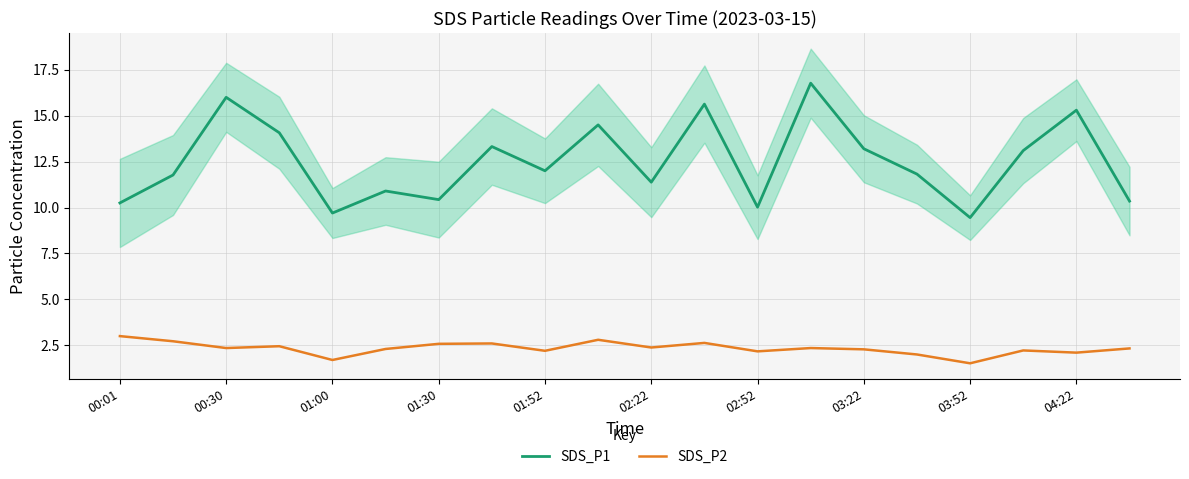

Where does the SDS_P1 series first go above 12?

00:30